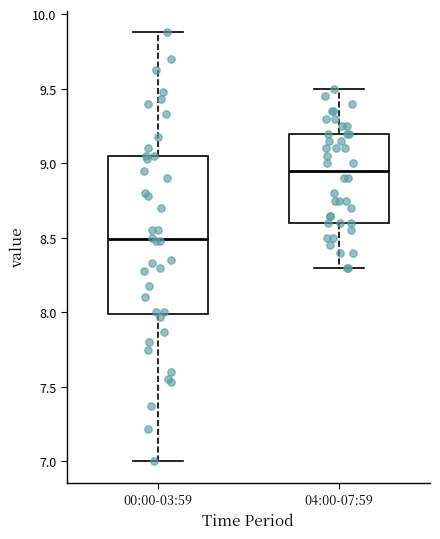

Reading left to right, read every box against the y-axis: the position of its median line, the range the box covers, and the ends of its whiskers. The values are not printed on the chart, so give them approximately, as read against the axis.

00:00-03:59: median 8.50, box 8.00 to 9.05, whiskers 7.00 to 9.90
04:00-07:59: median 8.95, box 8.60 to 9.20, whiskers 8.30 to 9.50